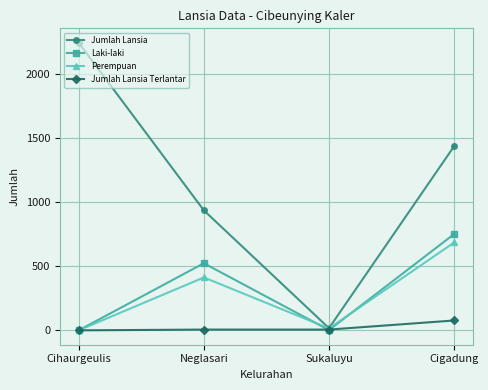

What is the difference between the Jumlah Lansia Terlantar values at Cihaurgeulis and Sukaluyu?

6